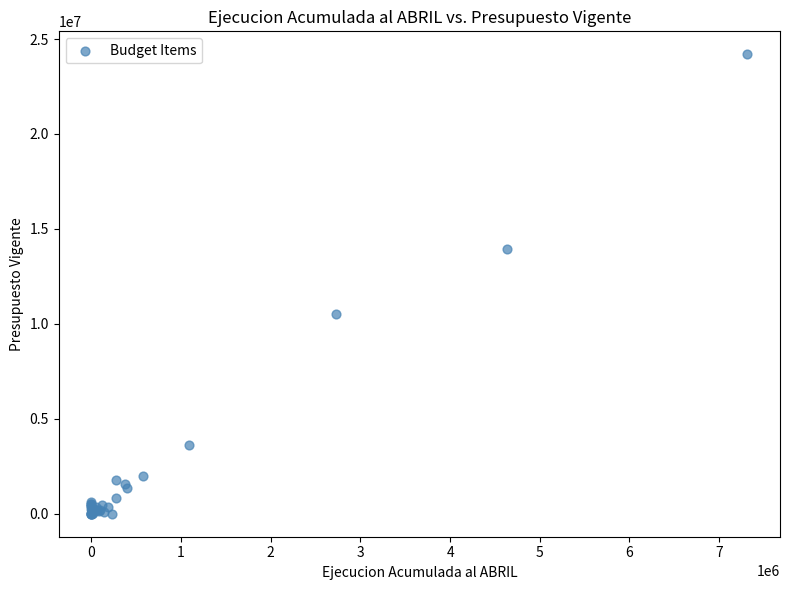

What Y value in the scatter plot is closest to 12097127?

10505493